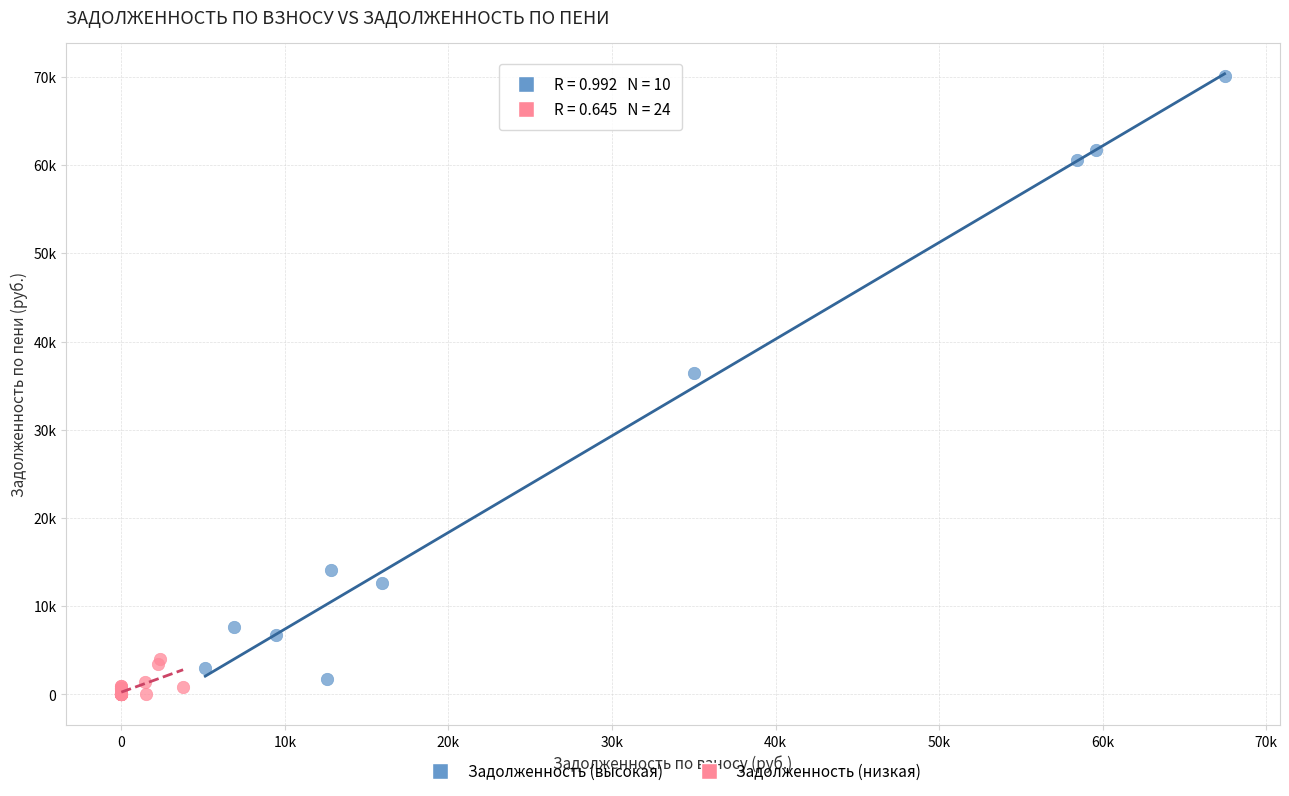

What are all the series names shown in the legend?

Задолженность (высокая), Задолженность (низкая)